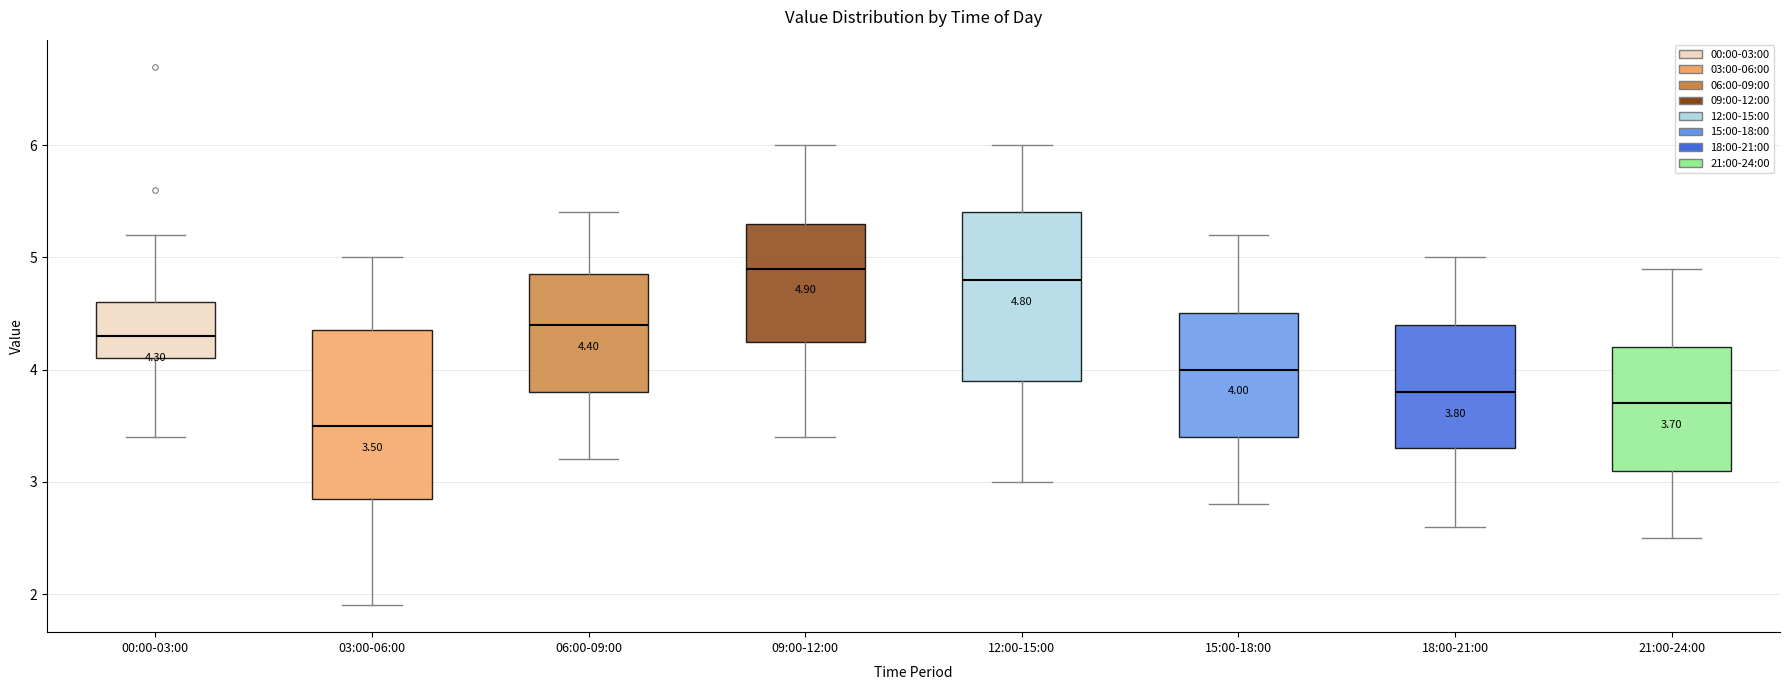

Which box's median line is the highest?

09:00-12:00